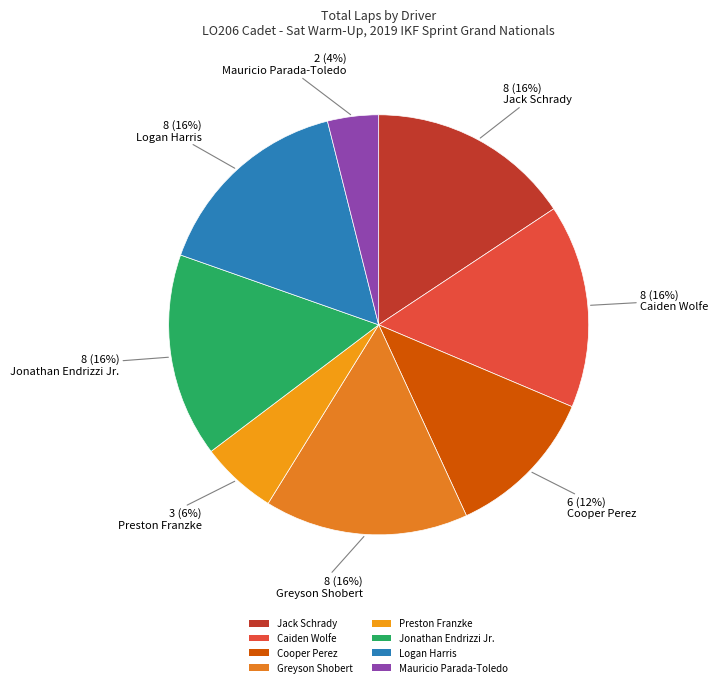

To the nearest percent, what is the average slice percentage?

12%